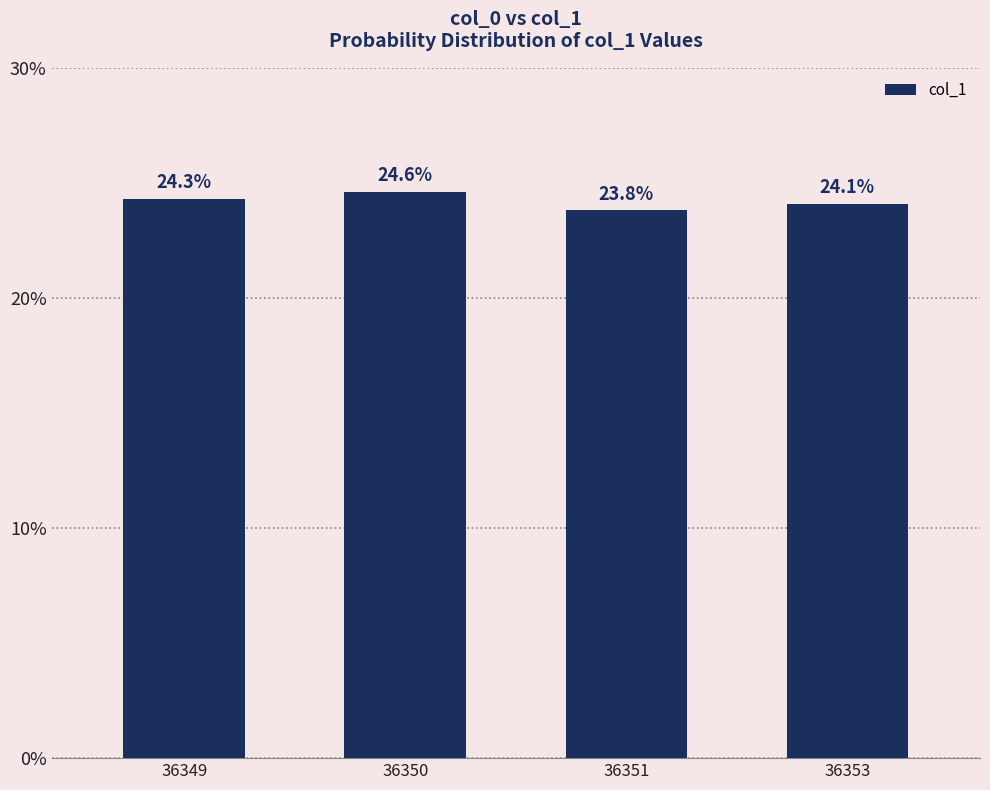

Are the bars horizontal?

No